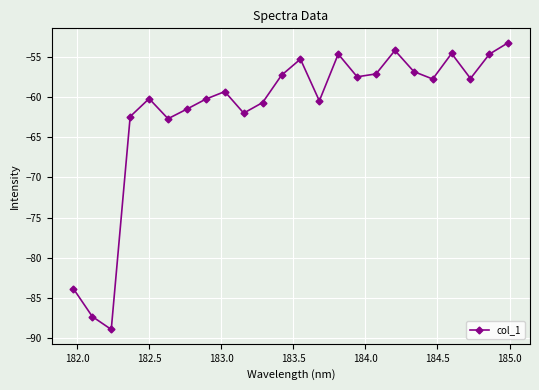

How many points are higher than both their immediate neighbors (excluding endpoints)?

6